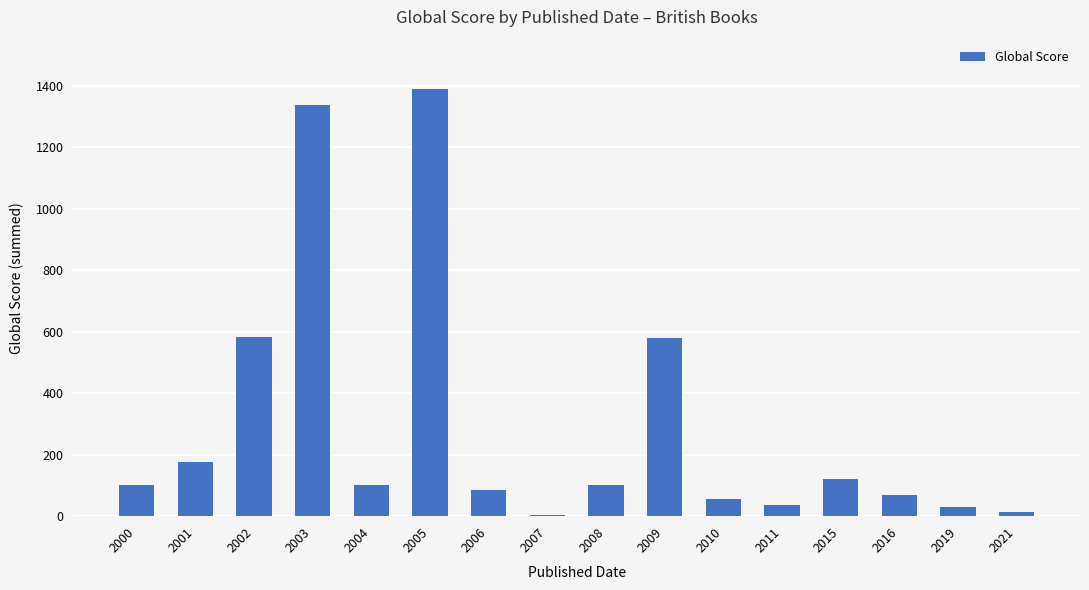

True or false: the data shows 578 at 2009.

True